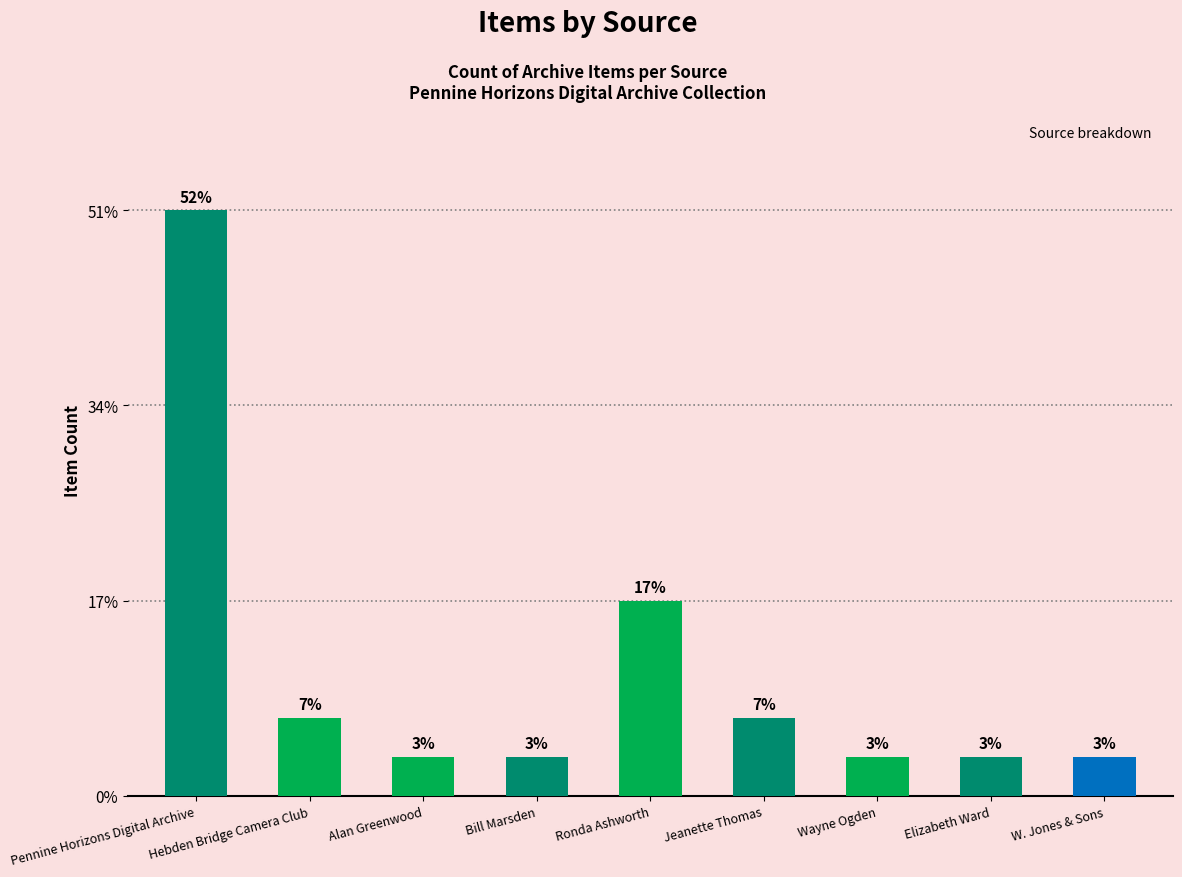

What is the maximum value shown in the chart?

15